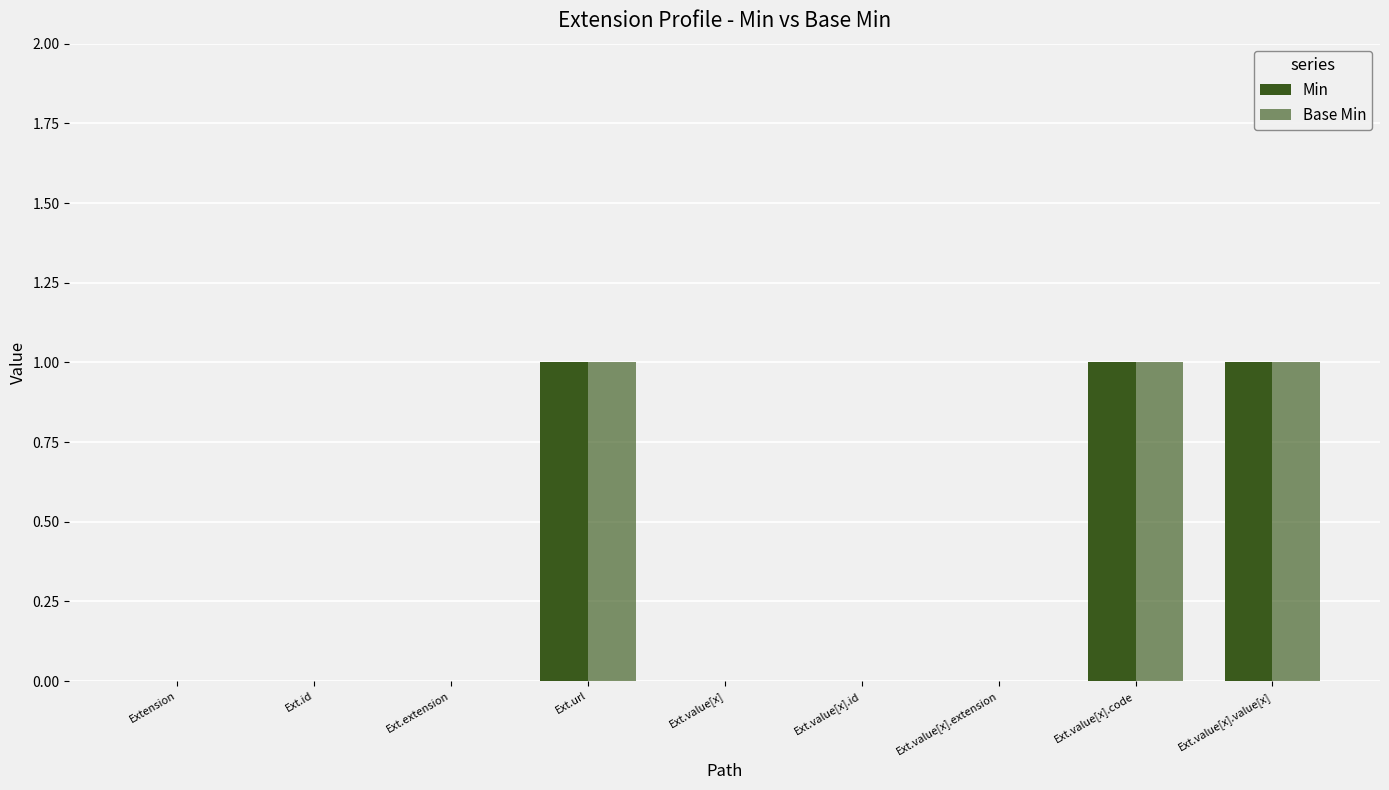

Is it true that Min equals 1 at Ext.url?

True